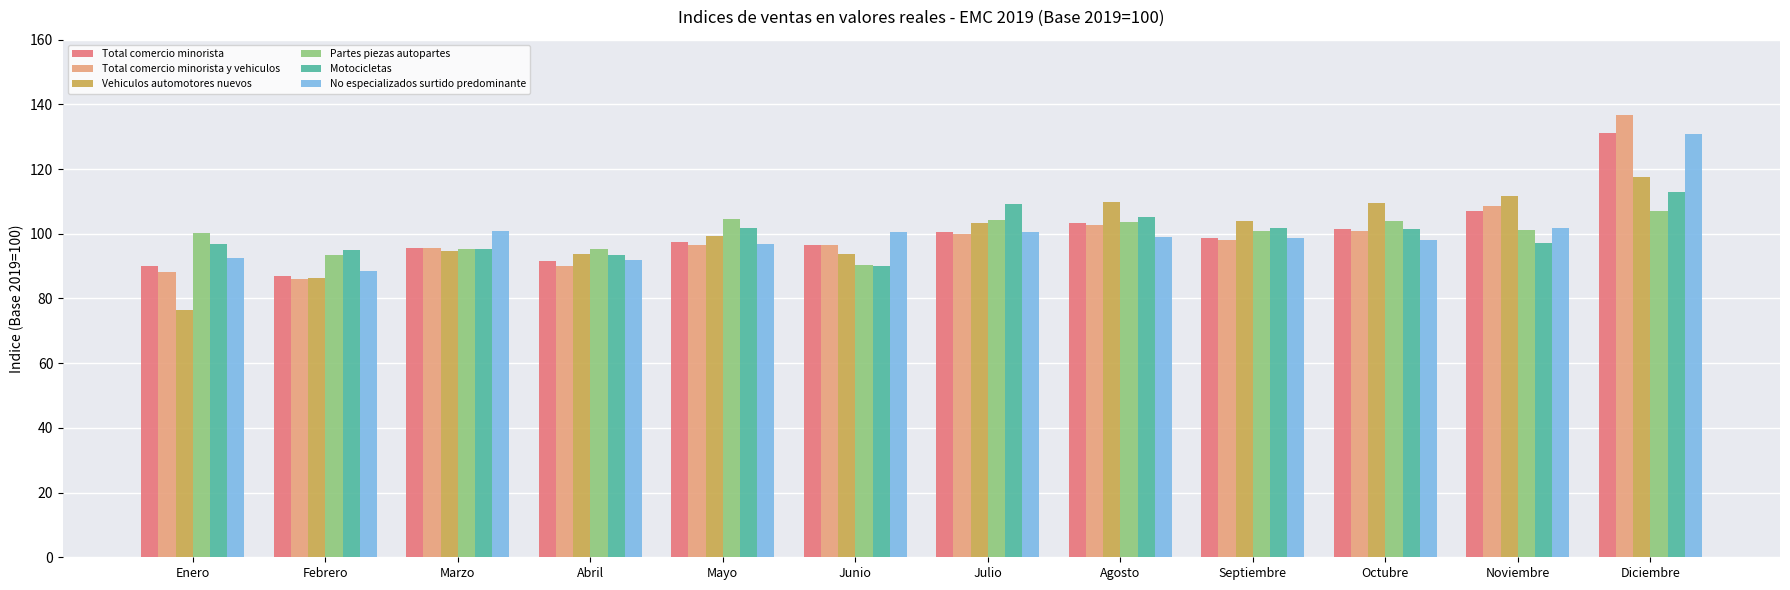

Is the value of Total comercio minorista at Noviembre greater than the value of No especializados surtido predominante at Diciembre?

No